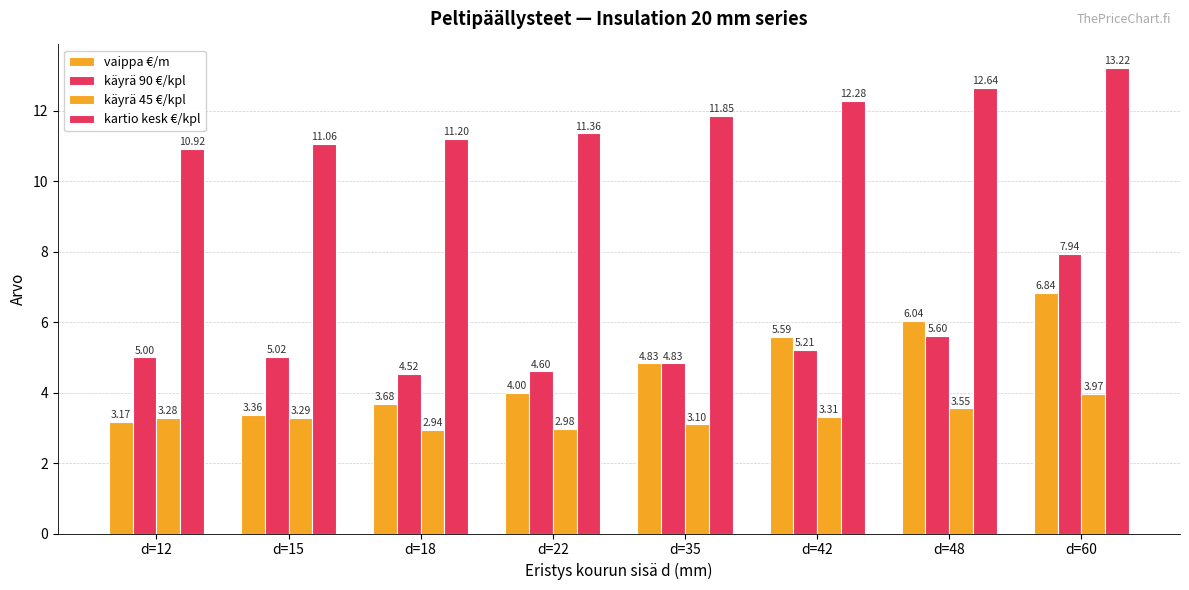

What is the total value across all series at d=22?

22.9